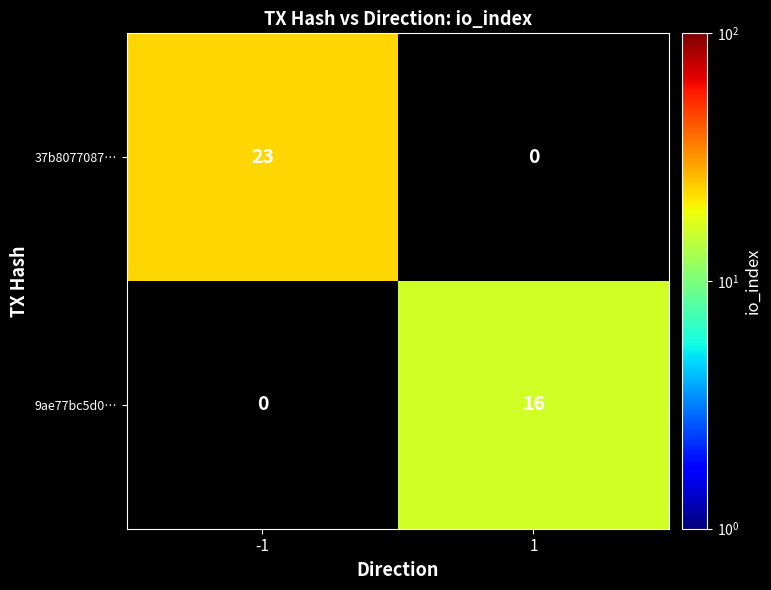

True or false: 9ae77bc5d0… has a value of 11 at 1.

False